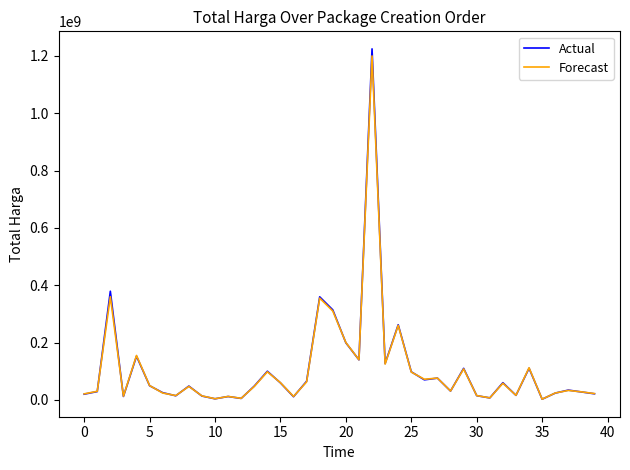

What is the greatest value displayed?

1224682000